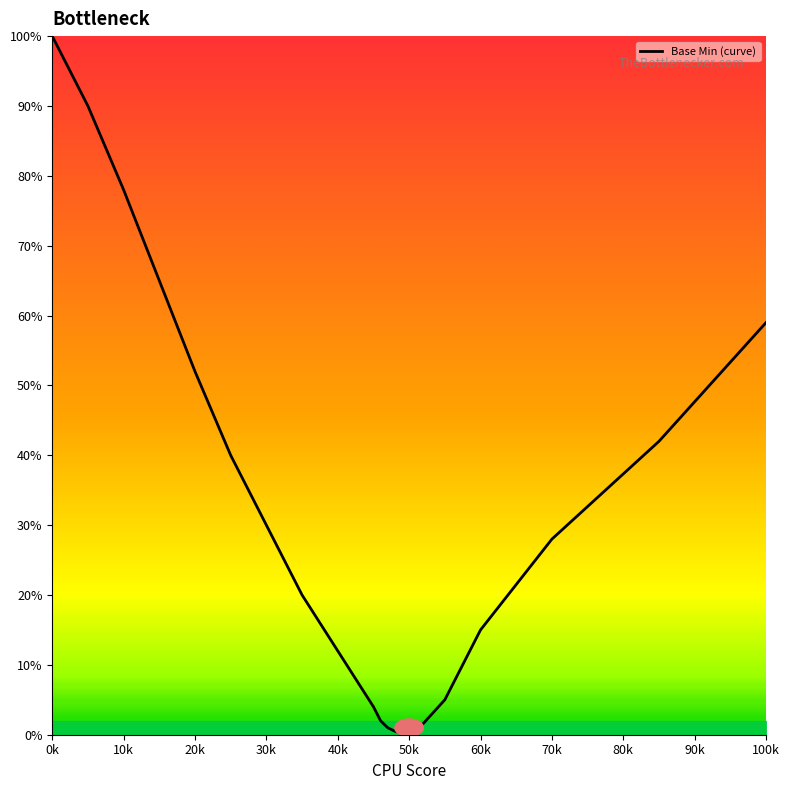

Is this an area chart (filled region under the line)?

No